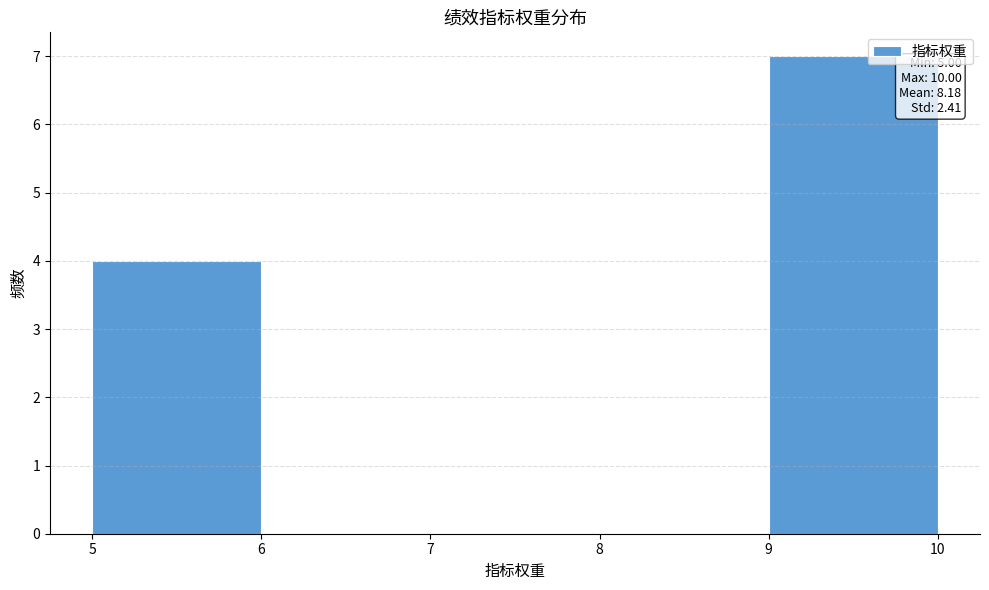

Which range on the x-axis has the tallest bar?

9 to 10